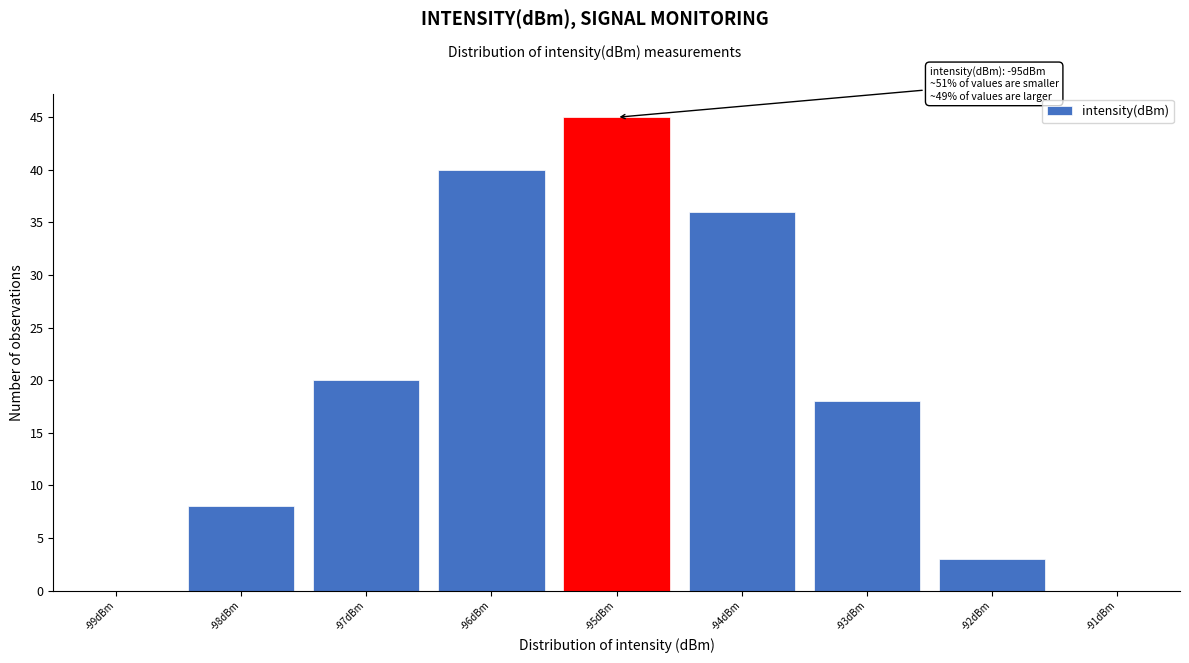

Over which range of the x-axis is the bar tallest?

-95.5 to -94.5